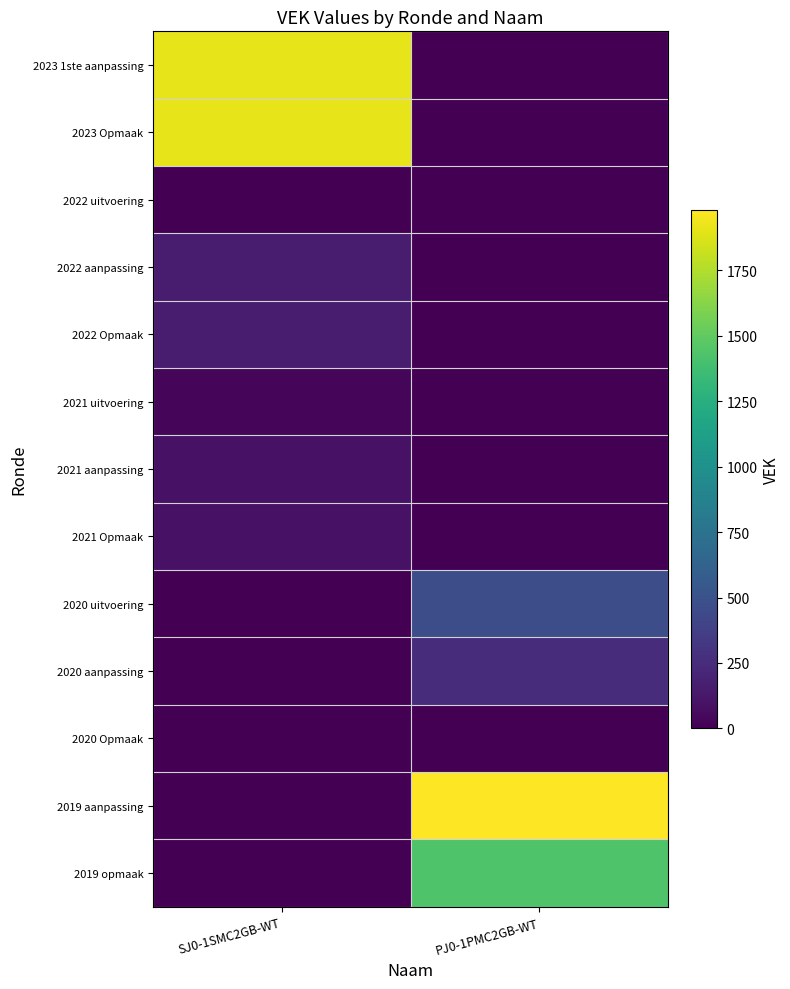

Reading left to right, transcribe all the data shown in this chart.

2023 1ste aanpassing: SJ0-1SMC2GB-WT=1911	PJ0-1PMC2GB-WT=0
2023 Opmaak: SJ0-1SMC2GB-WT=1911	PJ0-1PMC2GB-WT=0
2022 uitvoering: SJ0-1SMC2GB-WT=6	PJ0-1PMC2GB-WT=0
2022 aanpassing: SJ0-1SMC2GB-WT=153	PJ0-1PMC2GB-WT=0
2022 Opmaak: SJ0-1SMC2GB-WT=153	PJ0-1PMC2GB-WT=0
2021 uitvoering: SJ0-1SMC2GB-WT=35	PJ0-1PMC2GB-WT=0
2021 aanpassing: SJ0-1SMC2GB-WT=95	PJ0-1PMC2GB-WT=0
2021 Opmaak: SJ0-1SMC2GB-WT=95	PJ0-1PMC2GB-WT=0
2020 uitvoering: SJ0-1SMC2GB-WT=0	PJ0-1PMC2GB-WT=469
2020 aanpassing: SJ0-1SMC2GB-WT=0	PJ0-1PMC2GB-WT=250
2020 Opmaak: SJ0-1SMC2GB-WT=0	PJ0-1PMC2GB-WT=0
2019 aanpassing: SJ0-1SMC2GB-WT=0	PJ0-1PMC2GB-WT=1982
2019 opmaak: SJ0-1SMC2GB-WT=0	PJ0-1PMC2GB-WT=1435